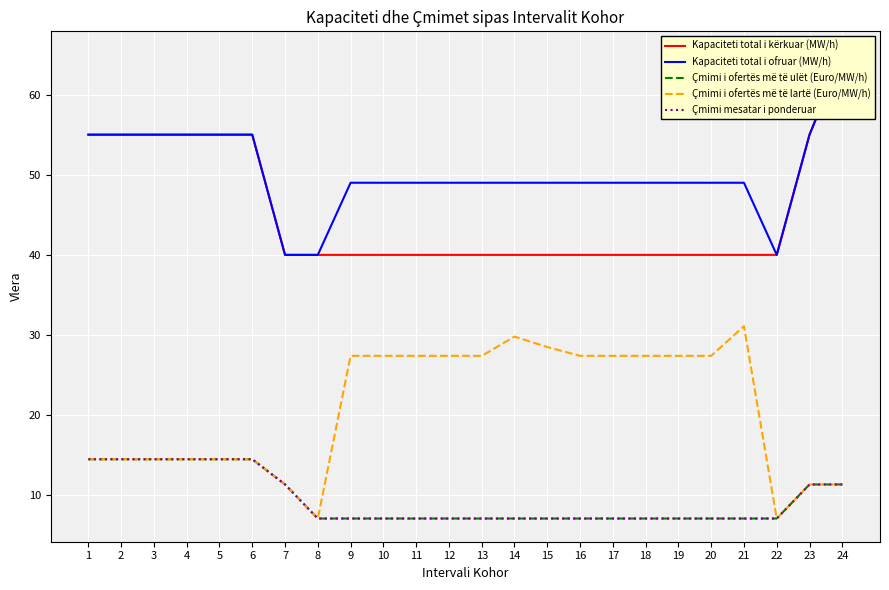

What is the greatest value displayed?

65.0